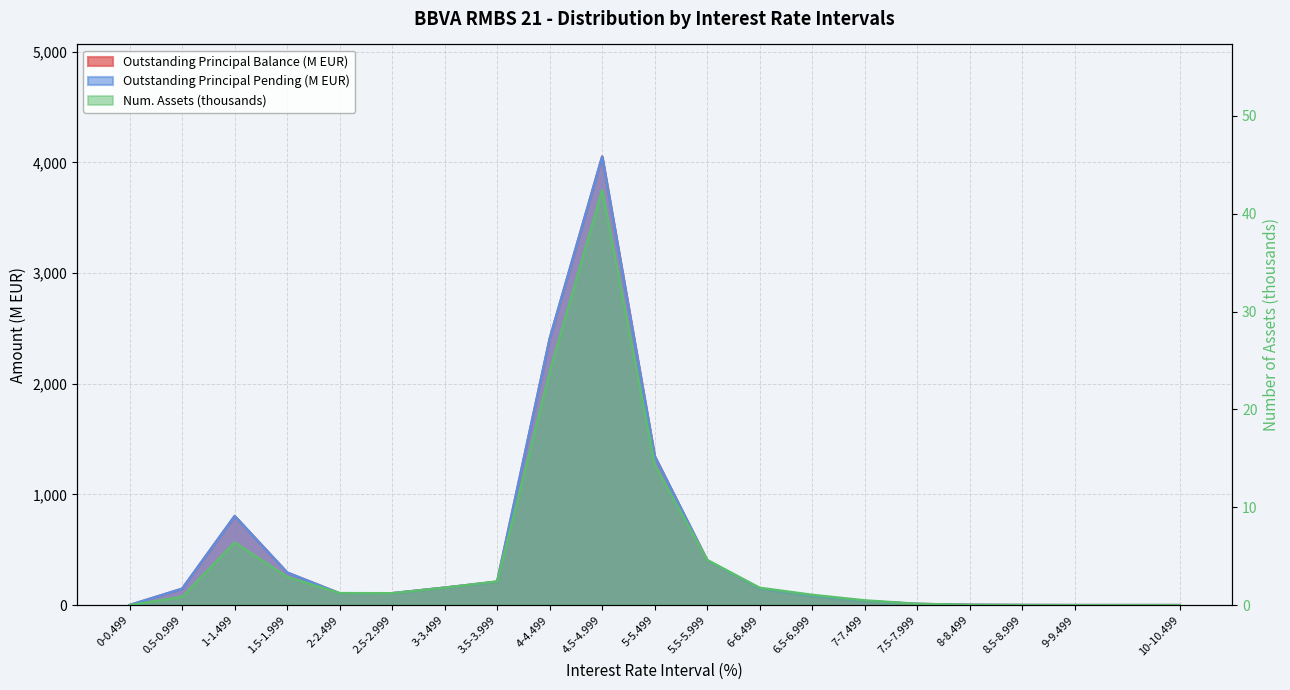

At which category does the chart reach its minimum across all series?

10-10.499